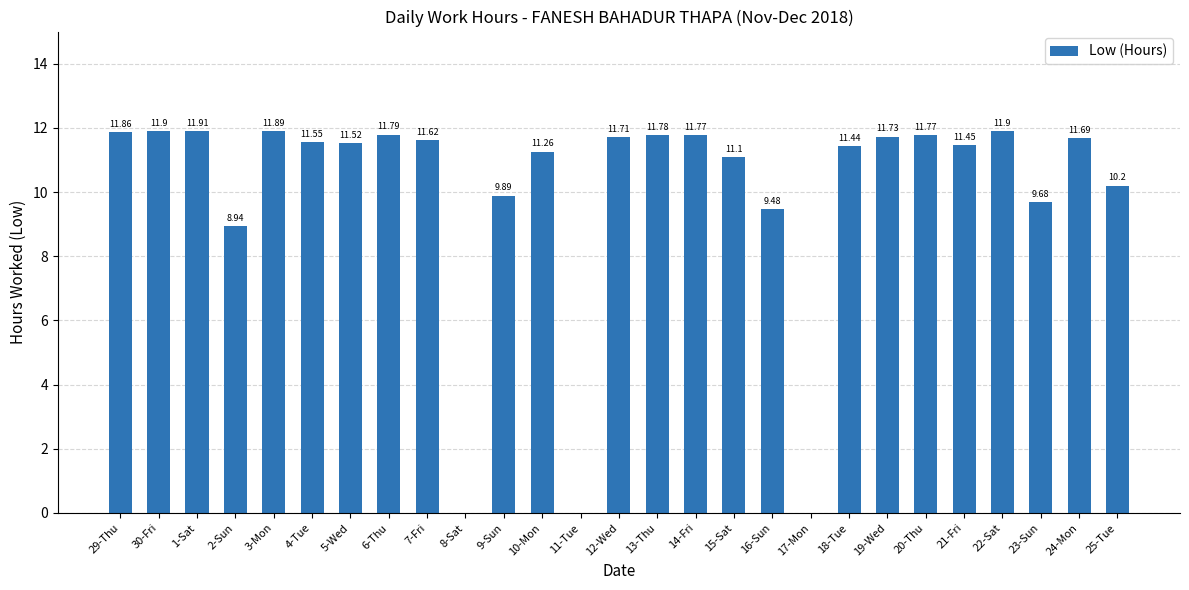

What is the change in value from 2-Sun to 21-Fri?

+2.5